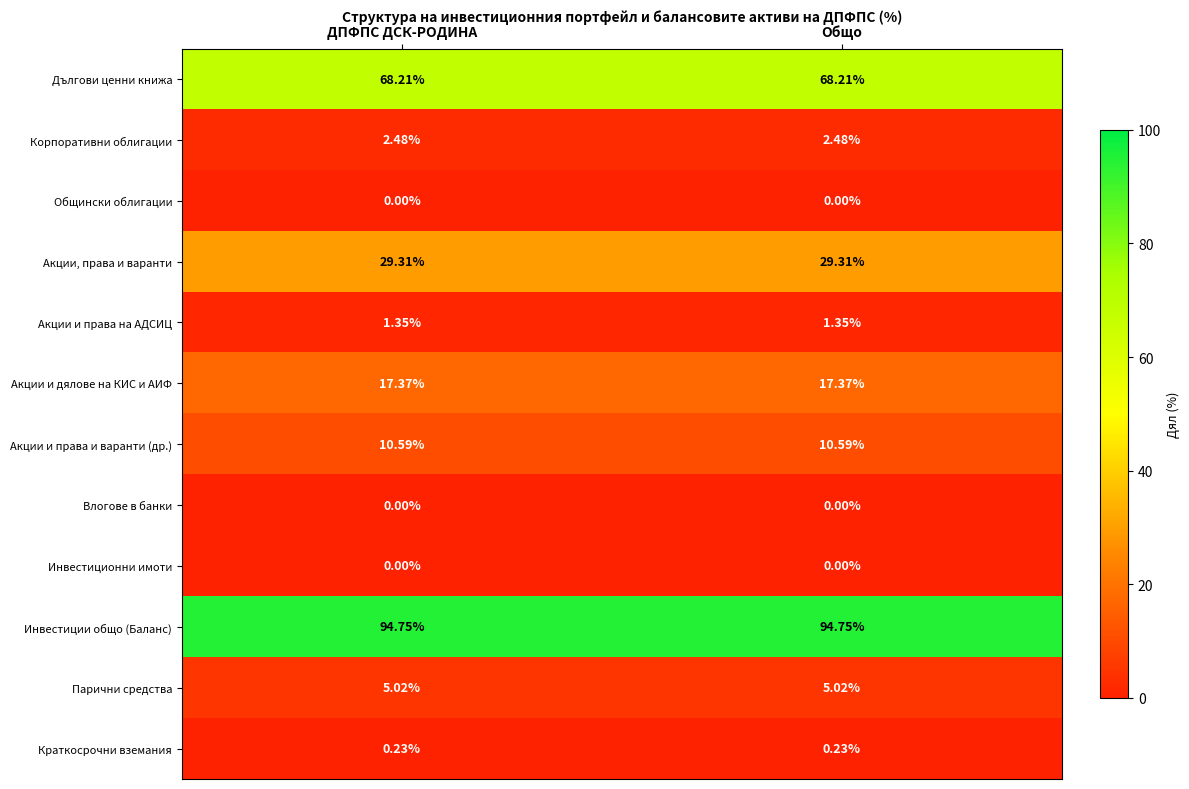

Which series has the largest total across all categories?

Инвестиции общо (Баланс)